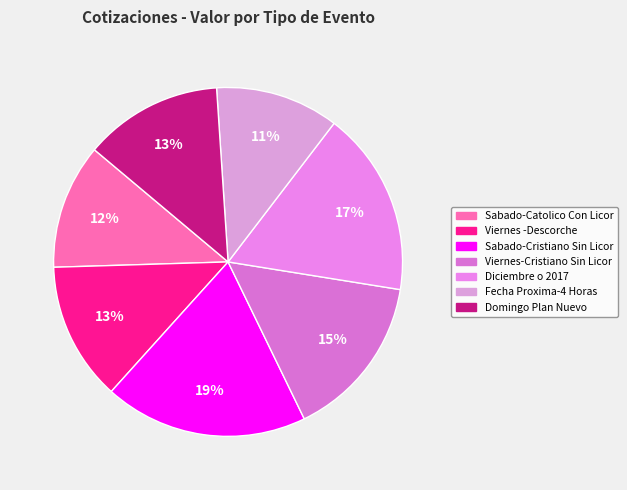

To the nearest percent, what is the difference between the Domingo Plan Nuevo and Sabado-Catolico Con Licor slice percentages?

1%